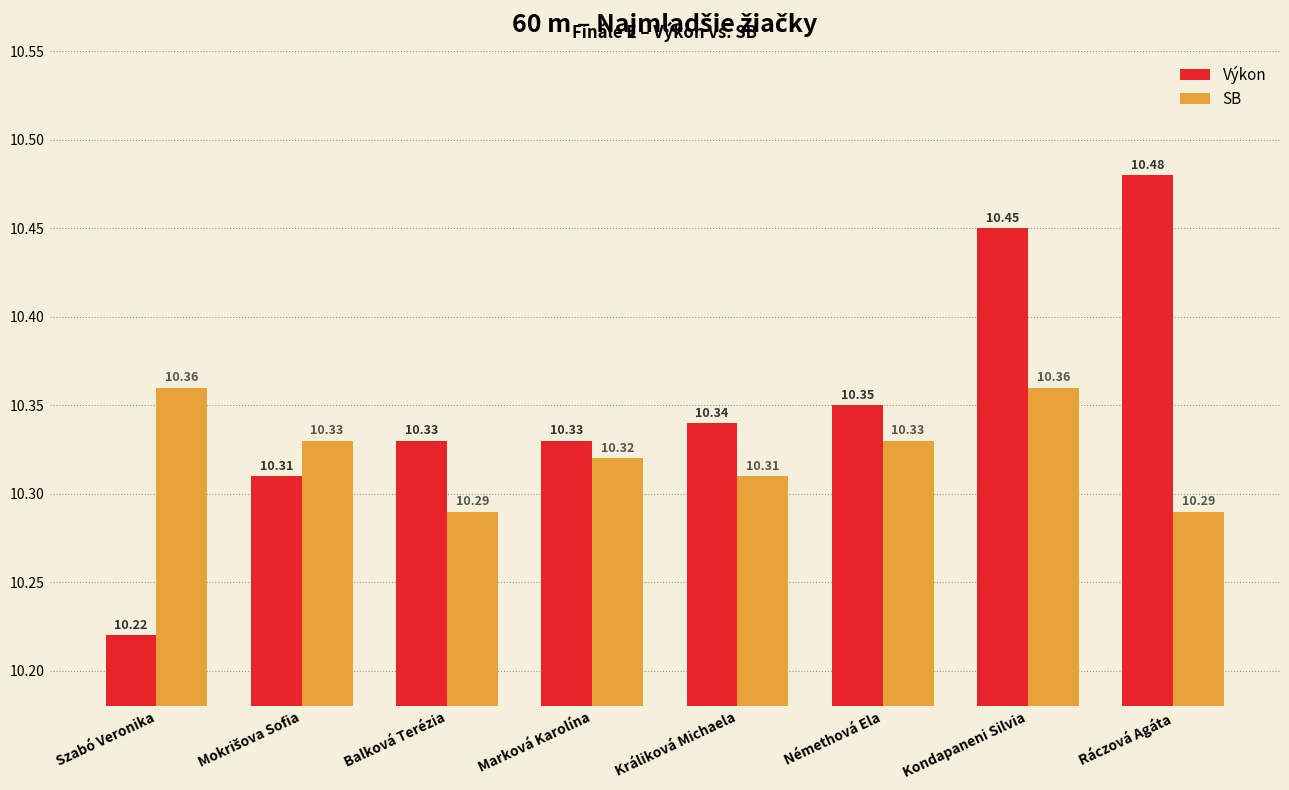

How many bars are there in each group?

2